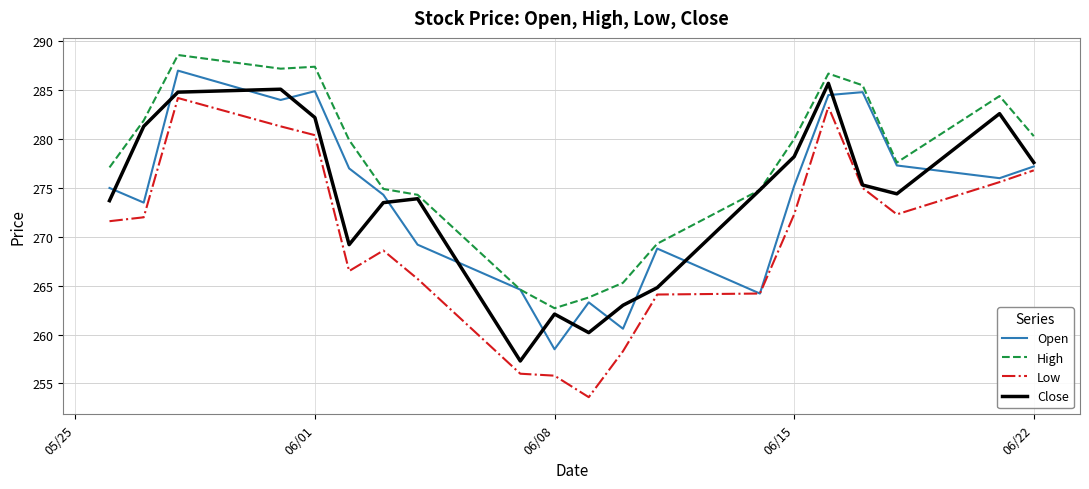

True or false: Close has more than 1 interior local peaks.

True